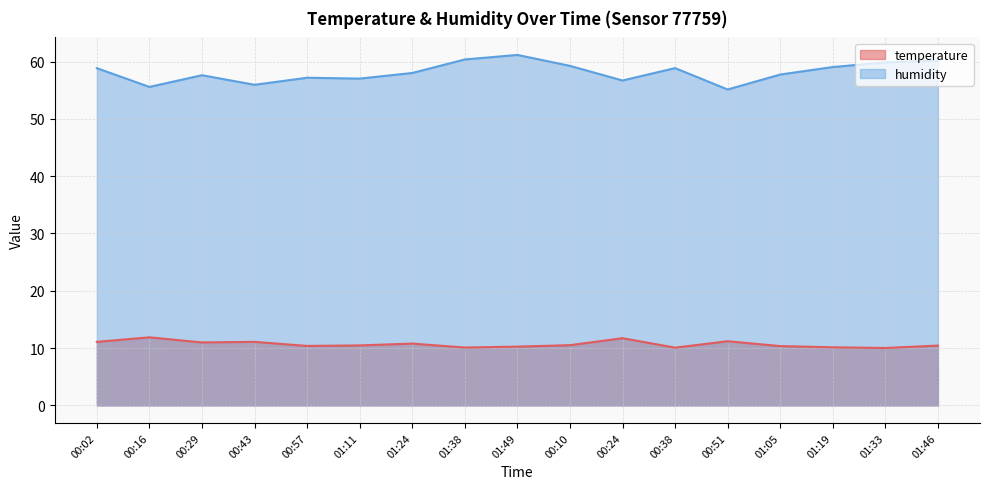

At which category does the chart reach its minimum across all series?

01:33